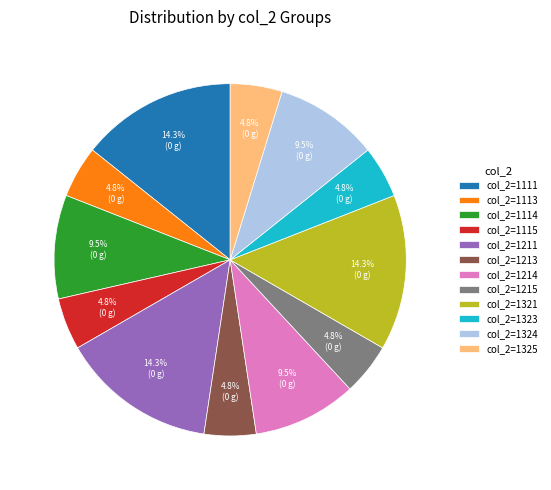

Count the number of slices in the pie.

12